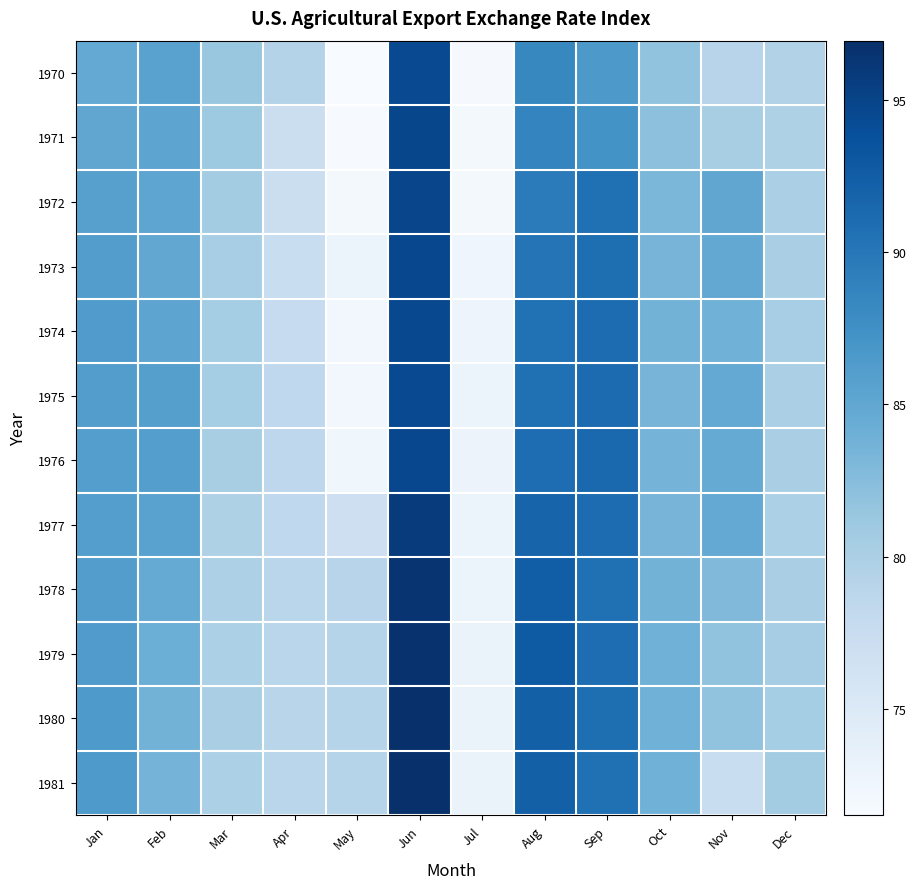

At Aug, list the series in order from largest to smallest.

1979, 1978, 1980, 1981, 1977, 1976, 1975, 1974, 1973, 1972, 1971, 1970